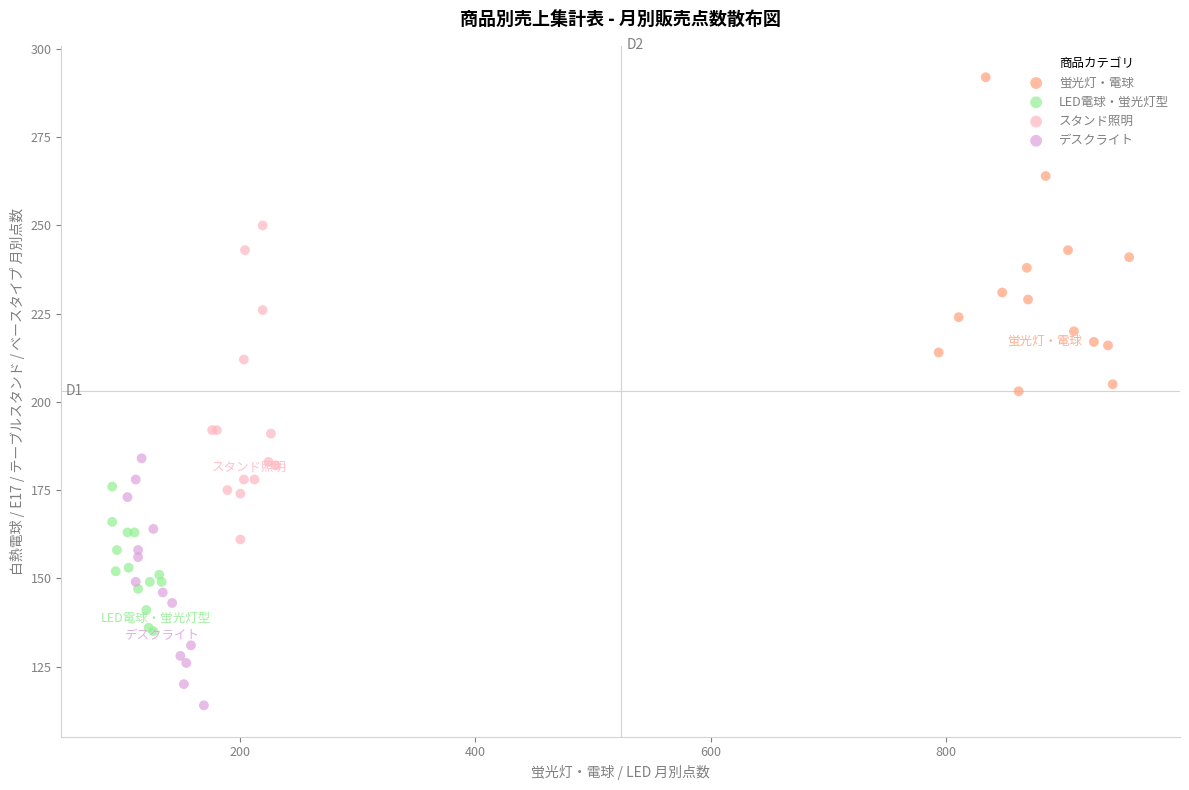

Which series reaches the minimum Y coordinate?

デスクライト